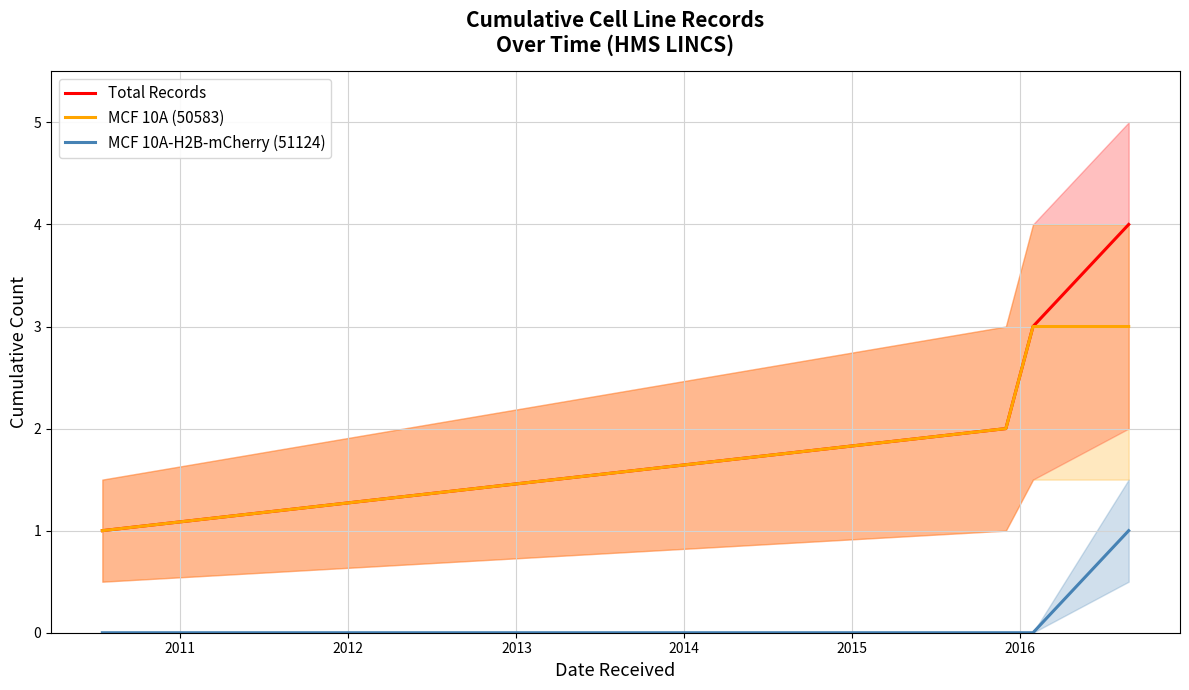

True or false: MCF 10A-H2B-mCherry (51124) and MCF 10A (50583) intersect in this chart.

False